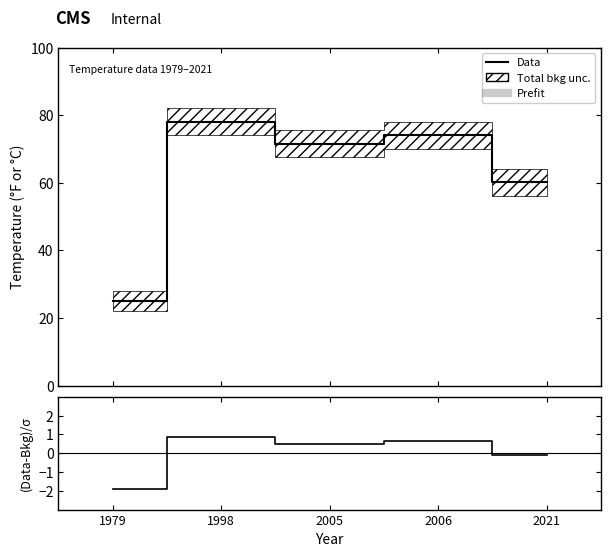

Which label corresponds to the smallest value in the chart?

1979